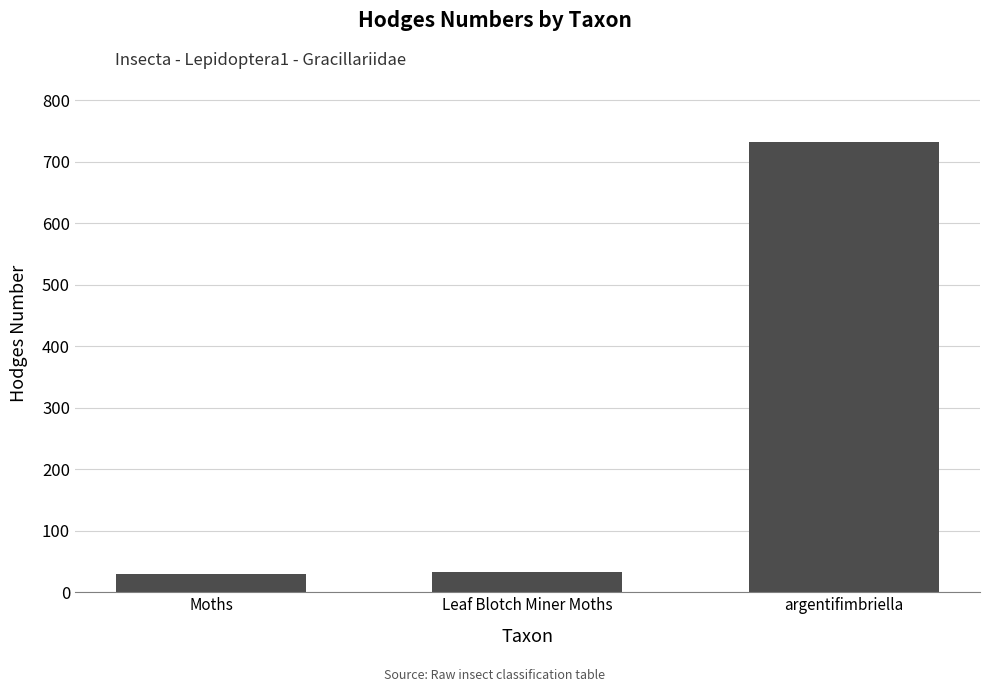

Which has a higher value, Leaf Blotch Miner Moths or argentifimbriella?

argentifimbriella